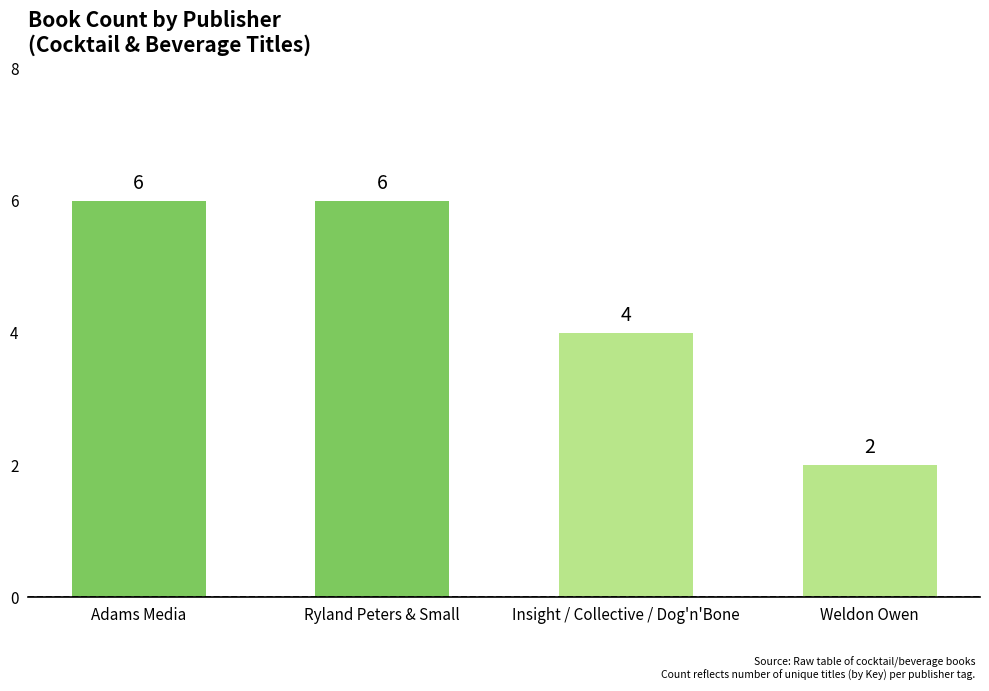

Which label corresponds to the smallest value in the chart?

Weldon Owen